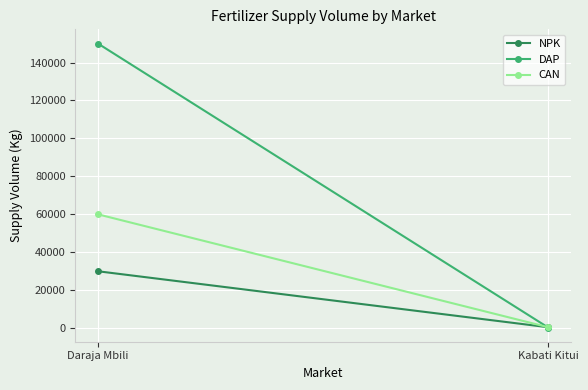

What is the difference between the NPK values at Kabati Kitui and Daraja Mbili?

29500